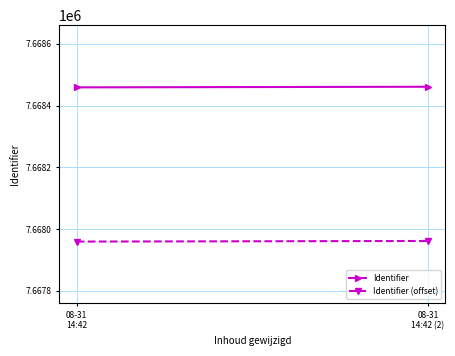

Between 08-31
14:42 and 08-31
14:42 (2), which series saw the biggest shift?

Identifier